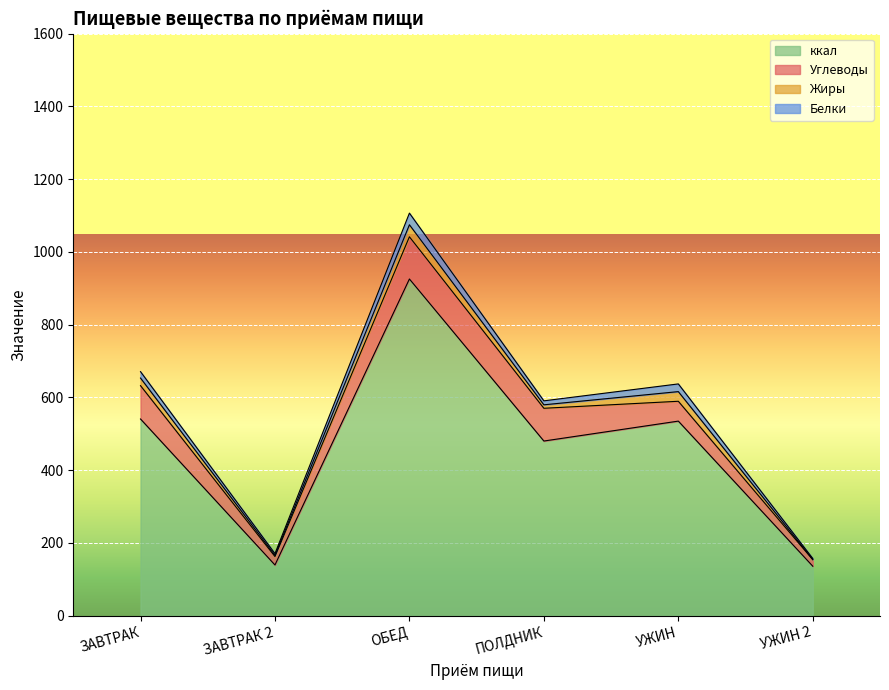

Between ОБЕД and УЖИН, which series saw the biggest shift?

ккал